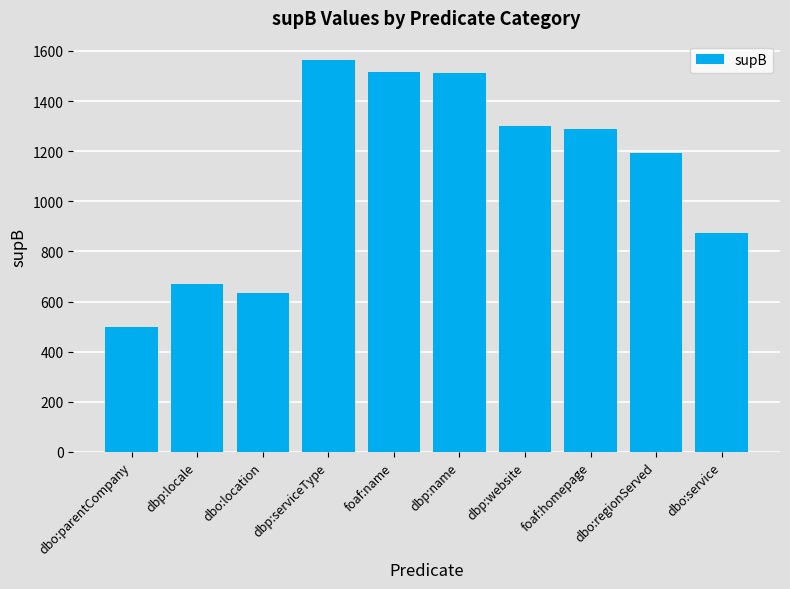

What is the label of the 10th bar from the right?

dbo:parentCompany